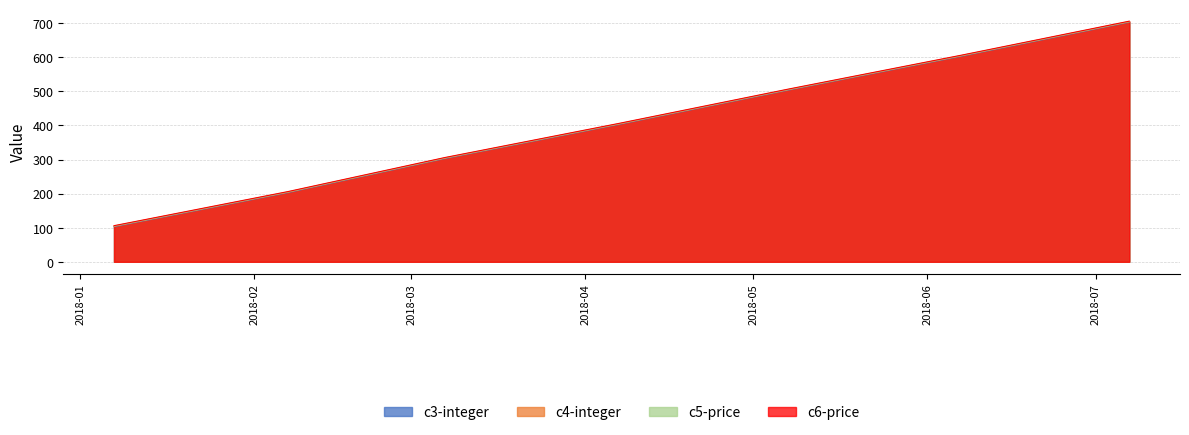

How many data points in c5-price are above 405?

3